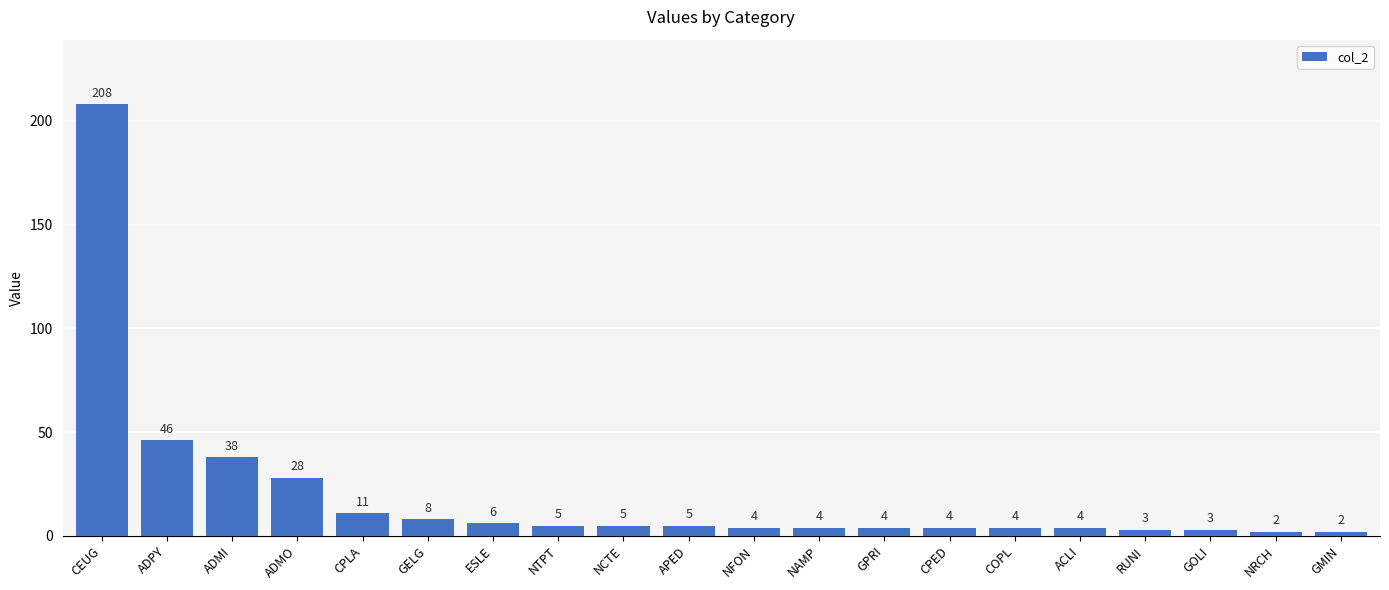

The chart shows a value of 69 at ADPY. True or false?

False